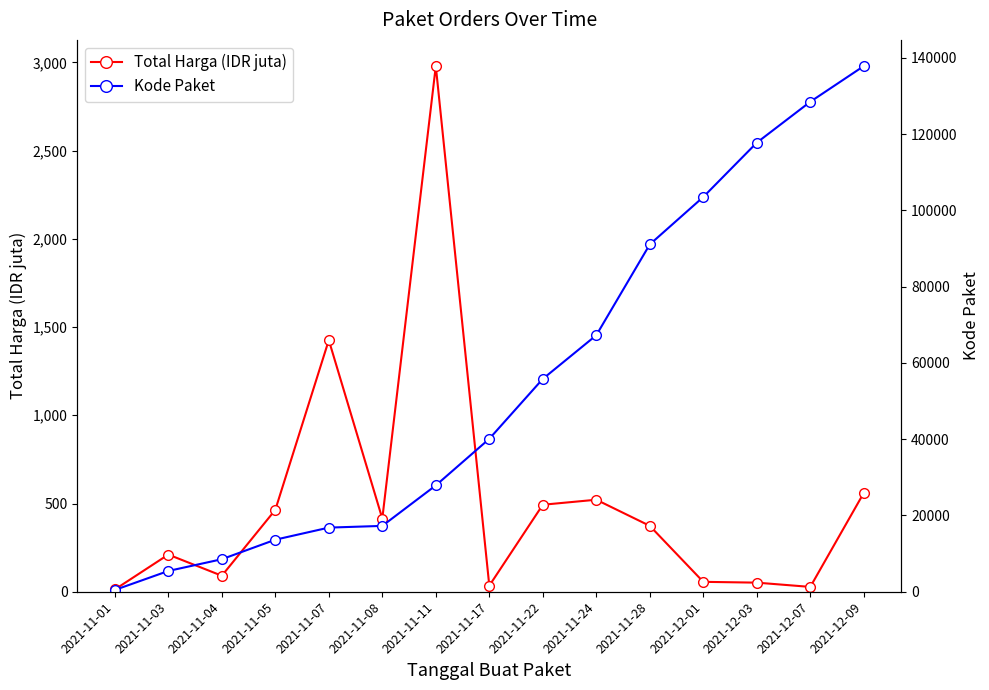

How many lines are shown in the chart?

2